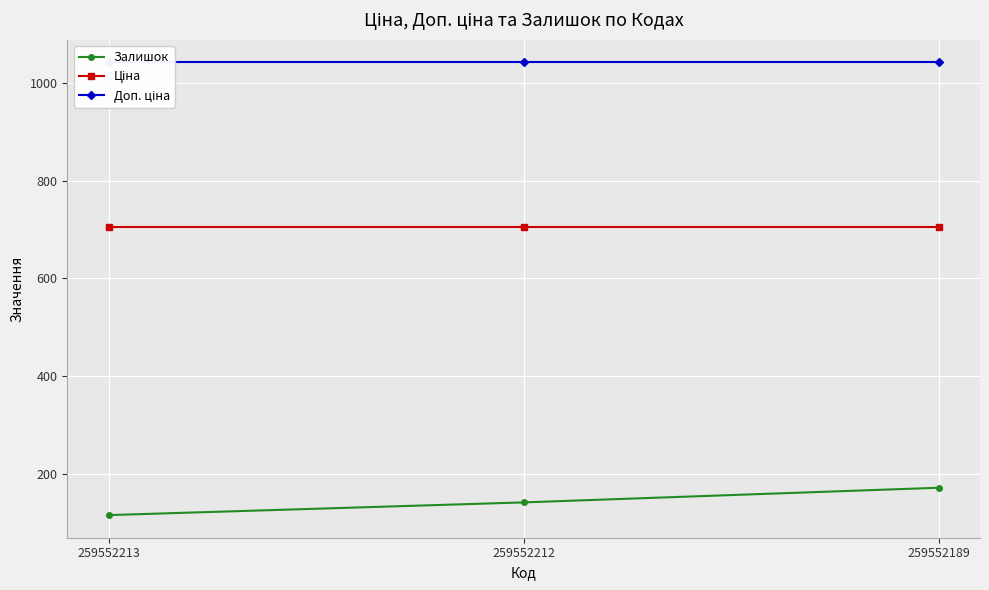

The Ціна series shows 1041.8 at 259552212. True or false?

False